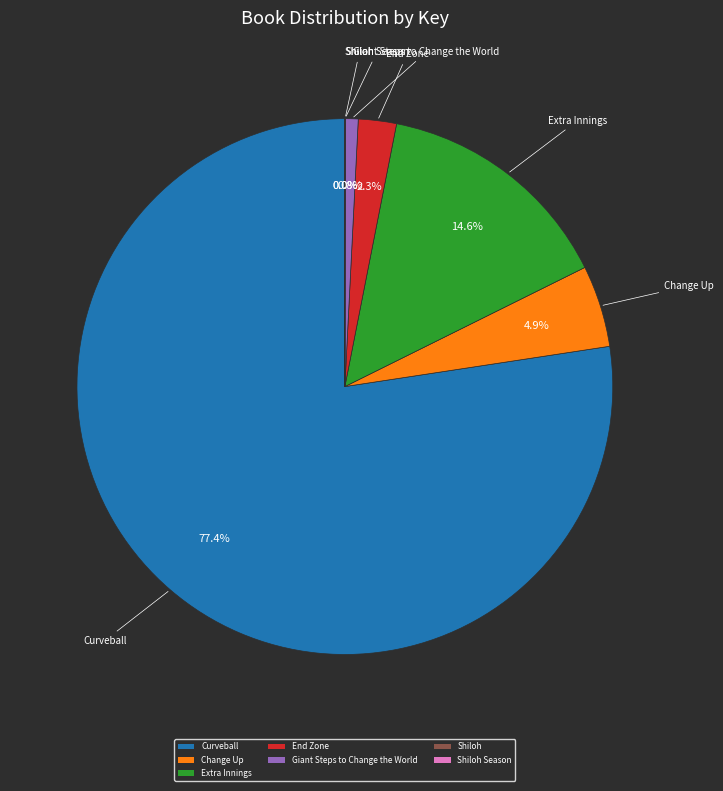

What is the largest slice in the pie chart?

Curveball